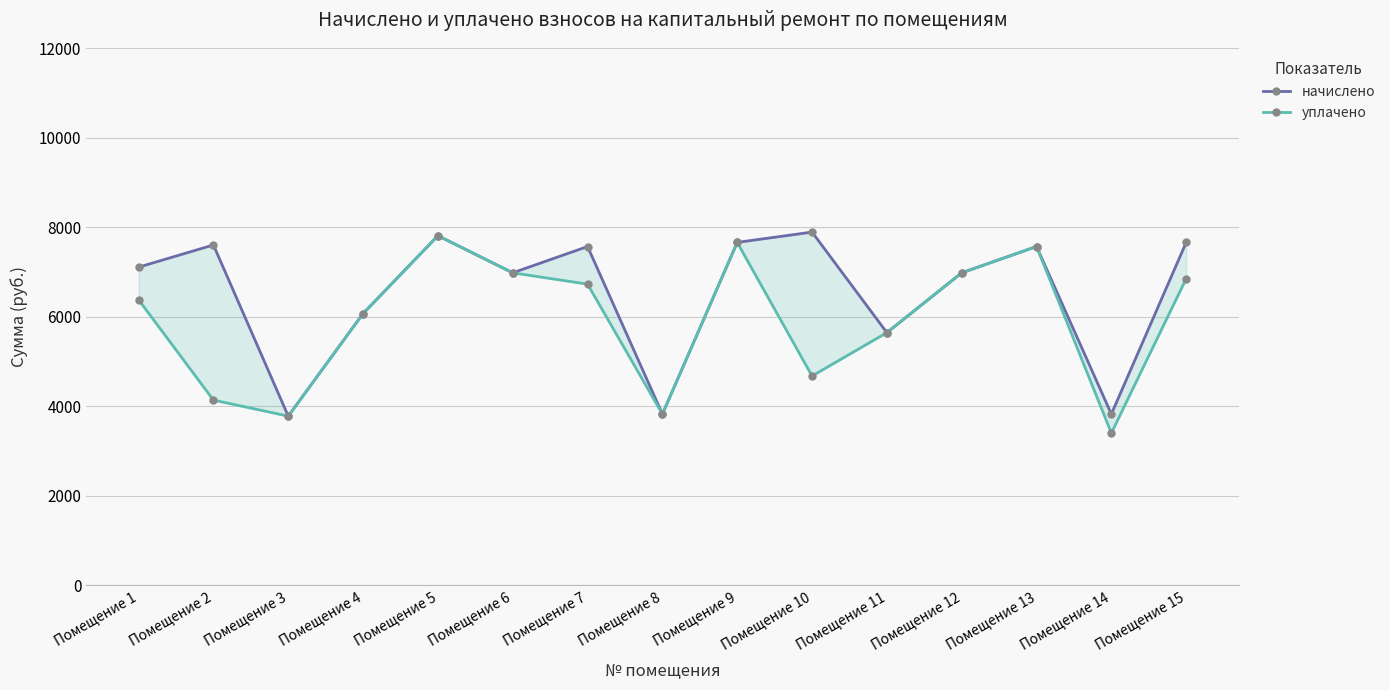

Rank the categories by начислено value from lowest to highest.

Помещение 3, Помещение 8, Помещение 14, Помещение 11, Помещение 4, Помещение 6, Помещение 12, Помещение 1, Помещение 7, Помещение 13, Помещение 2, Помещение 9, Помещение 15, Помещение 5, Помещение 10